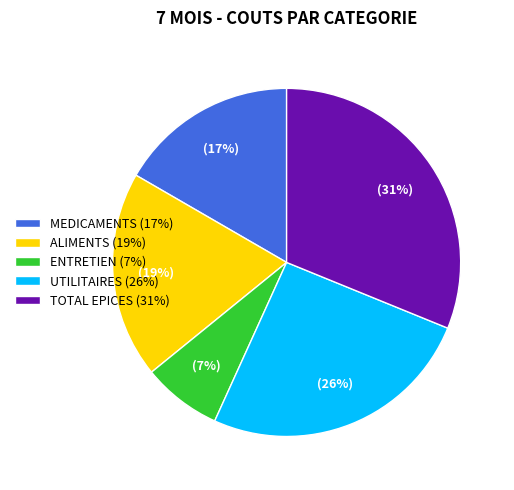

How many segments does this pie chart have?

5